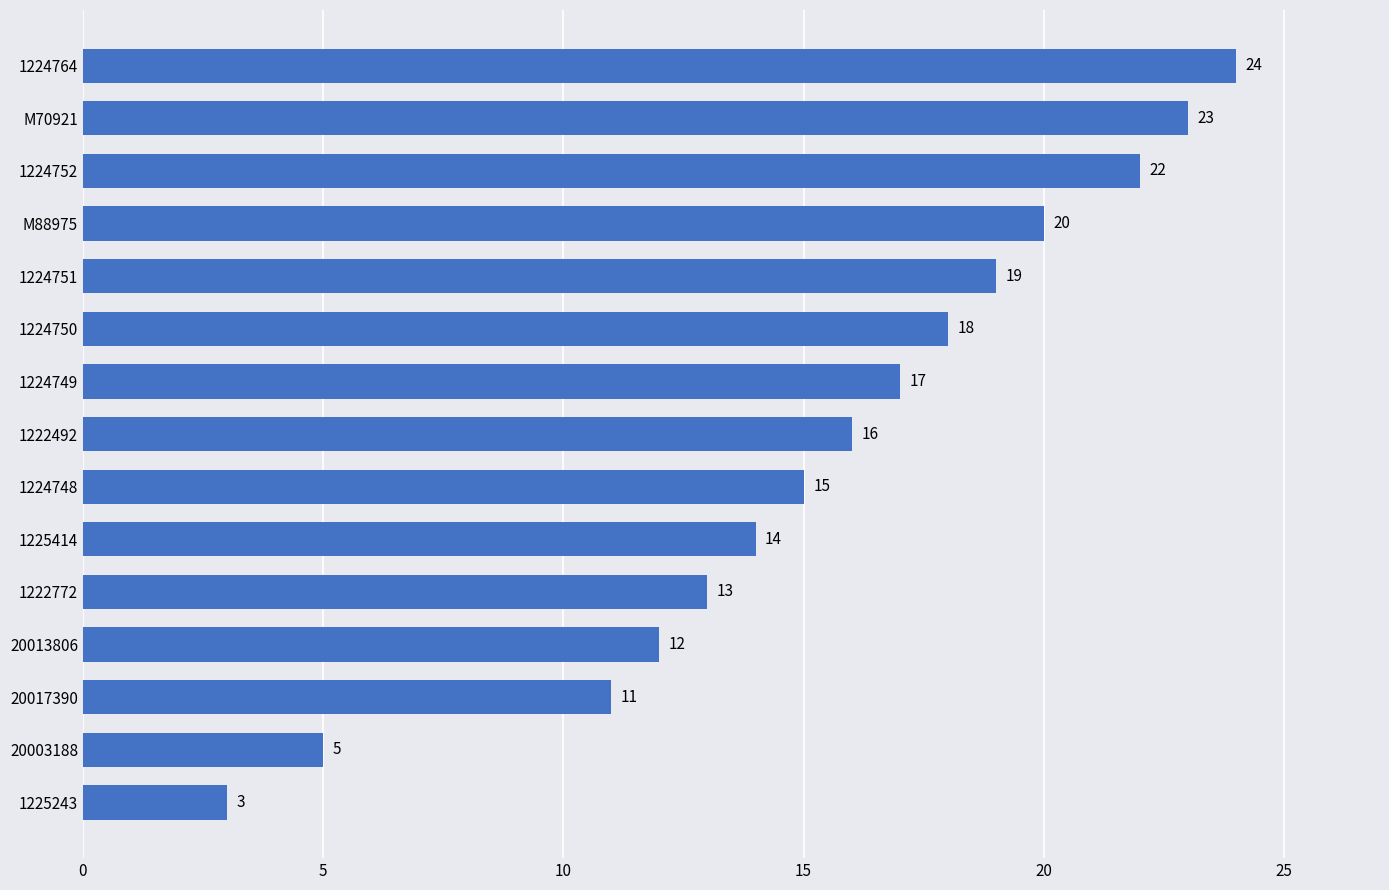

Rank the categories by value from highest to lowest.

1224764, M70921, 1224752, M88975, 1224751, 1224750, 1224749, 1222492, 1224748, 1225414, 1222772, 20013806, 20017390, 20003188, 1225243